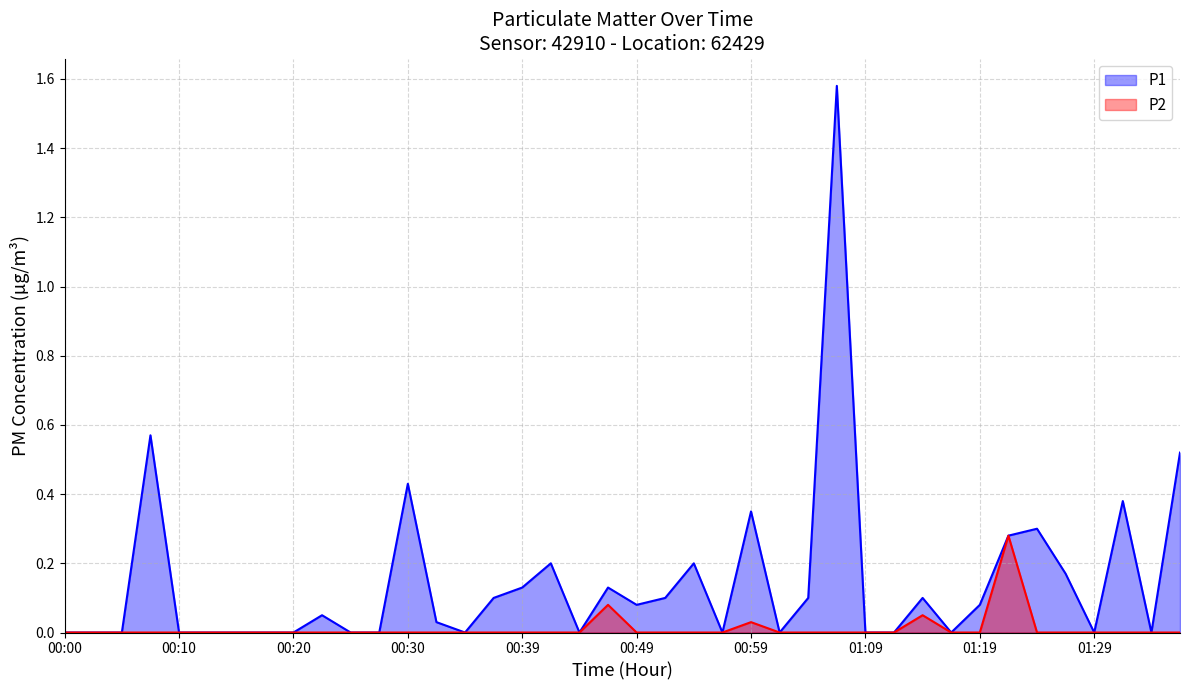

True or false: P1 and P2 cross at least once.

False